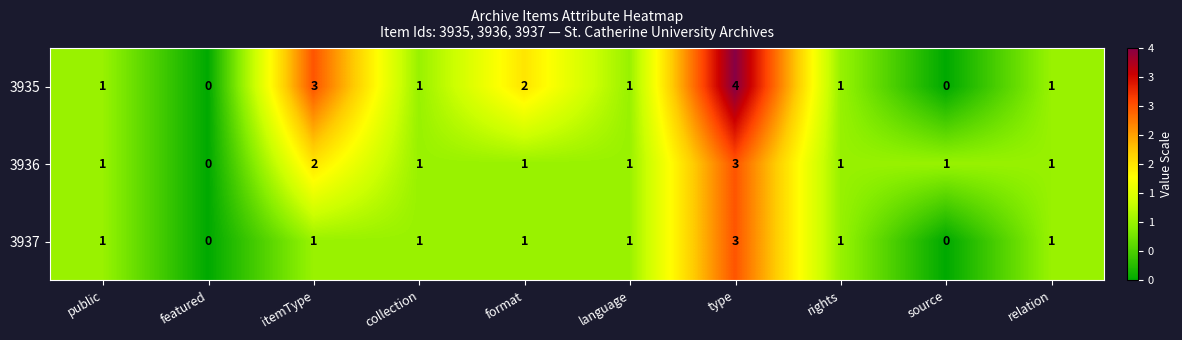

Which series has the widest spread of values?

3935